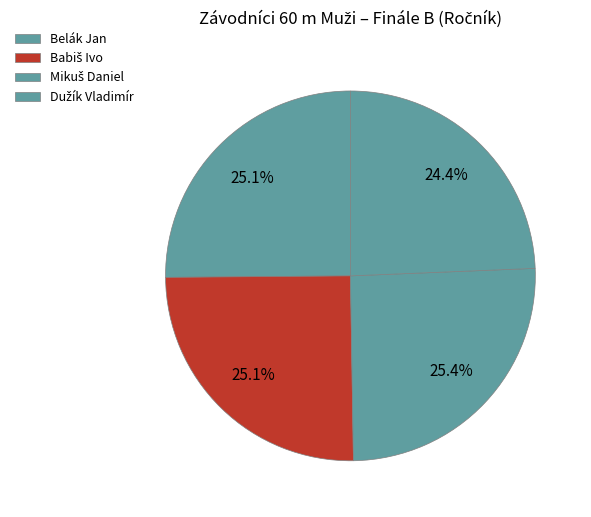

To the nearest percent, what is the average slice percentage?

25%